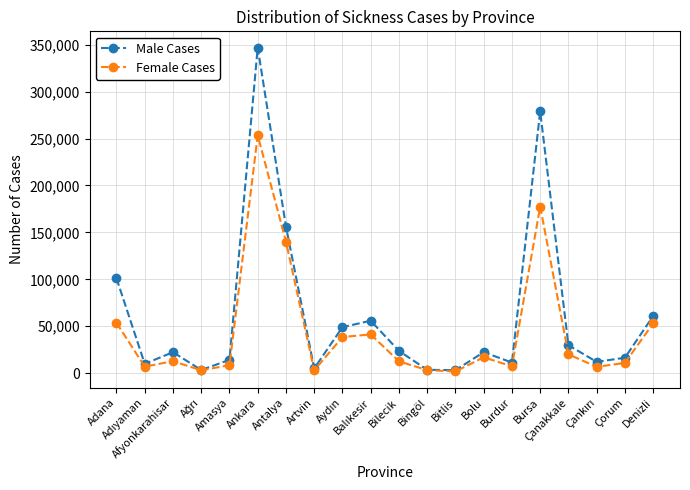

True or false: Female Cases has more than 2 interior local peaks.

True